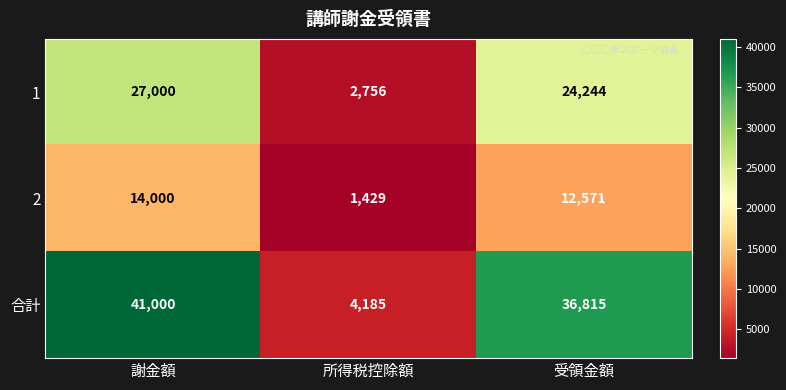

Count the number of categories in the chart.

3